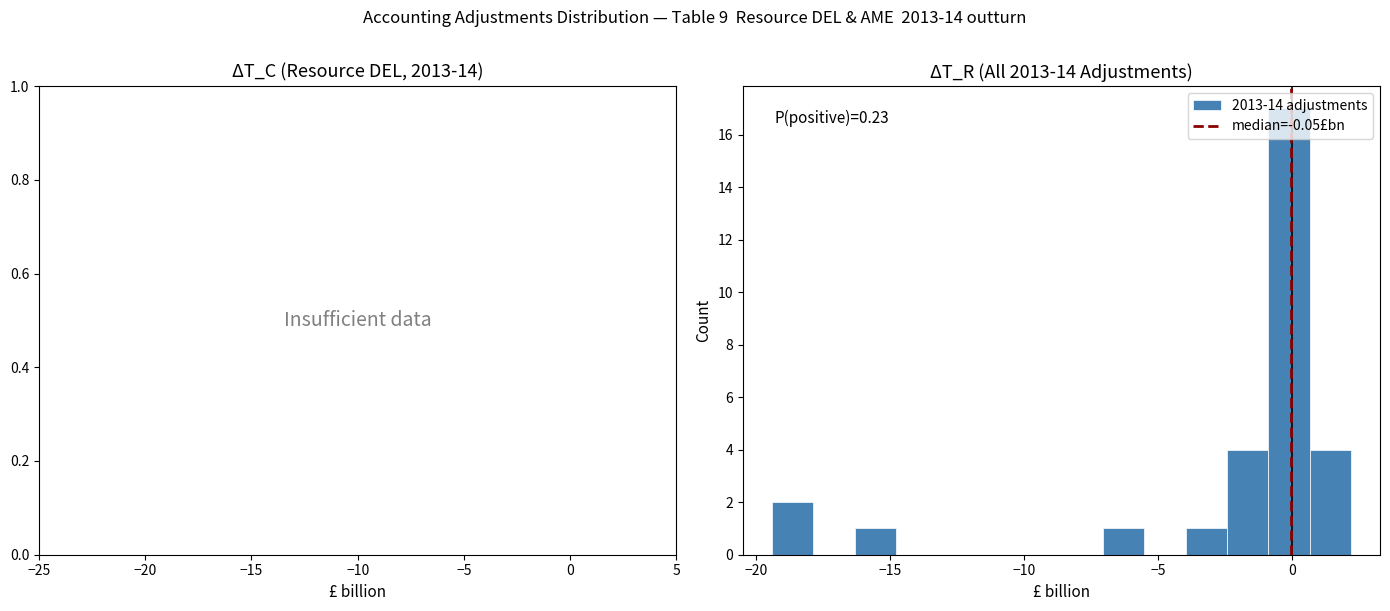

Read against the x-axis, roughly where is the centre of the tallest bar?

0.0